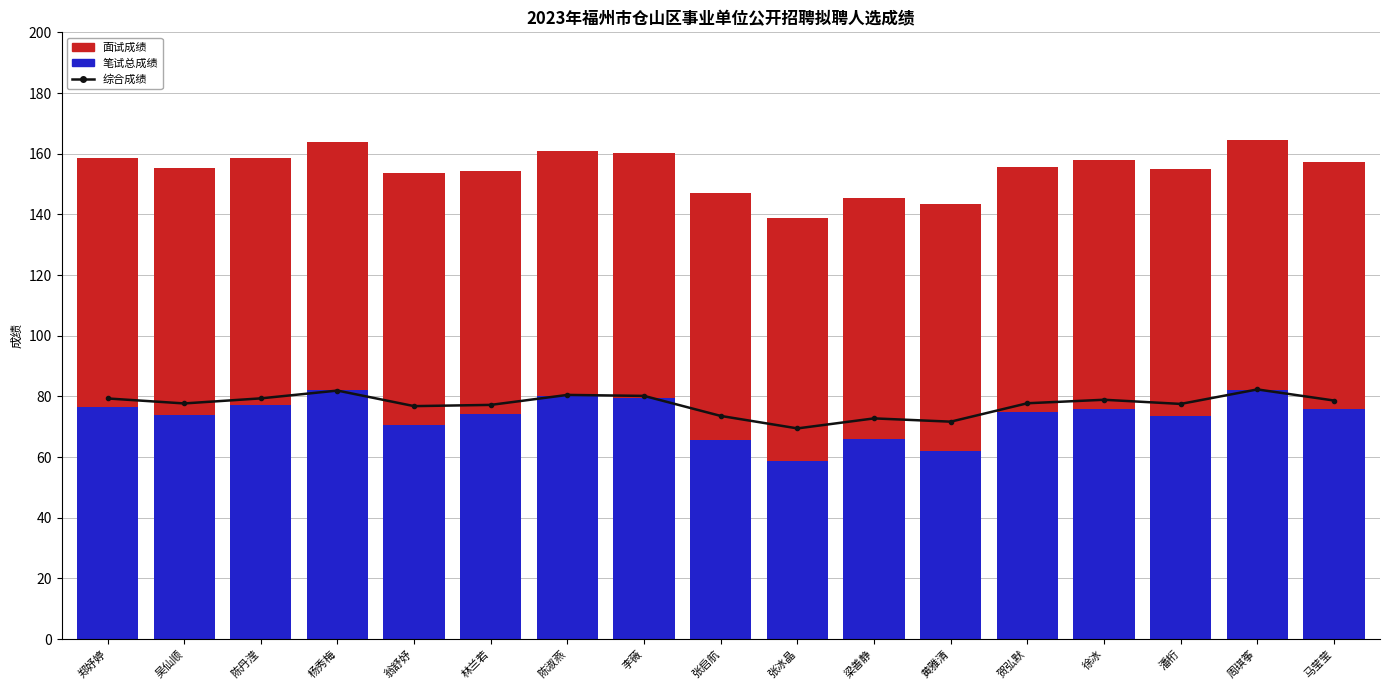

Reading left to right, transcribe all the data shown in this chart.

综合成绩: 79.3	77.7	79.3	81.9	76.8	77.2	80.5	80.2	73.5	69.4	72.7	71.7	77.7	78.9	77.5	82.3	78.6
笔试总成绩: 76.5	74.0	77.3	82.2	70.6	74.1	80.2	79.6	65.5	58.8	65.8	61.9	74.7	75.9	73.6	82.1	75.7
面试成绩: 82.1	81.3	81.4	81.6	83.0	80.3	80.8	80.7	81.6	80.1	79.7	81.4	80.8	81.9	81.4	82.5	81.6